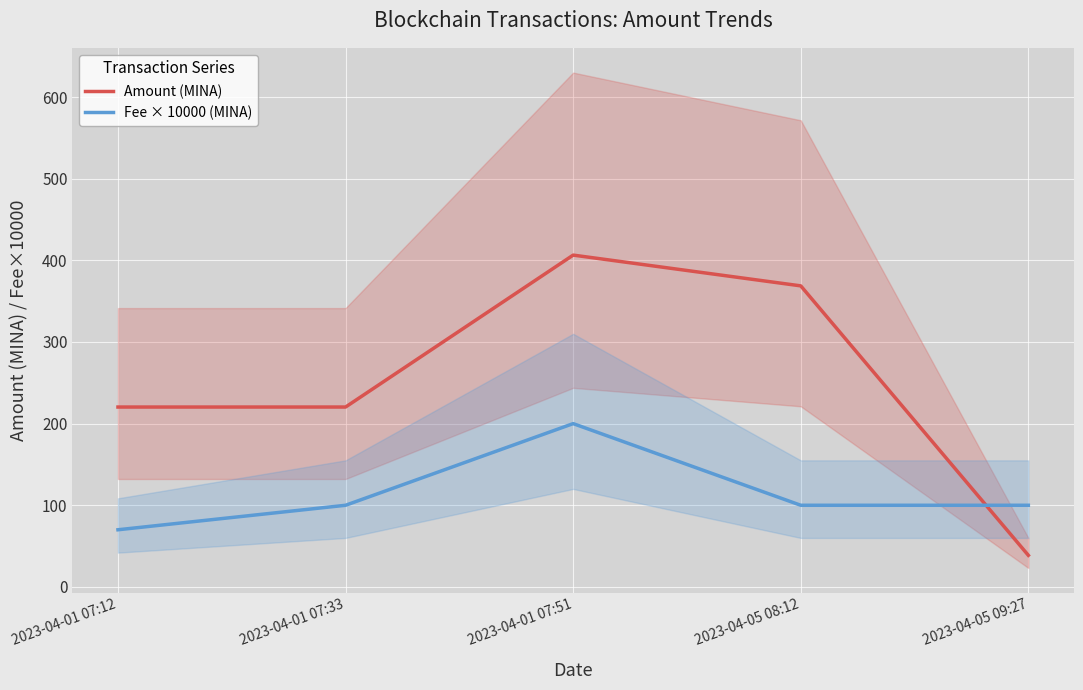

Is the value of Amount (MINA) at 2023-04-01 07:12 greater than the value of Fee × 10000 (MINA) at 2023-04-01 07:33?

Yes